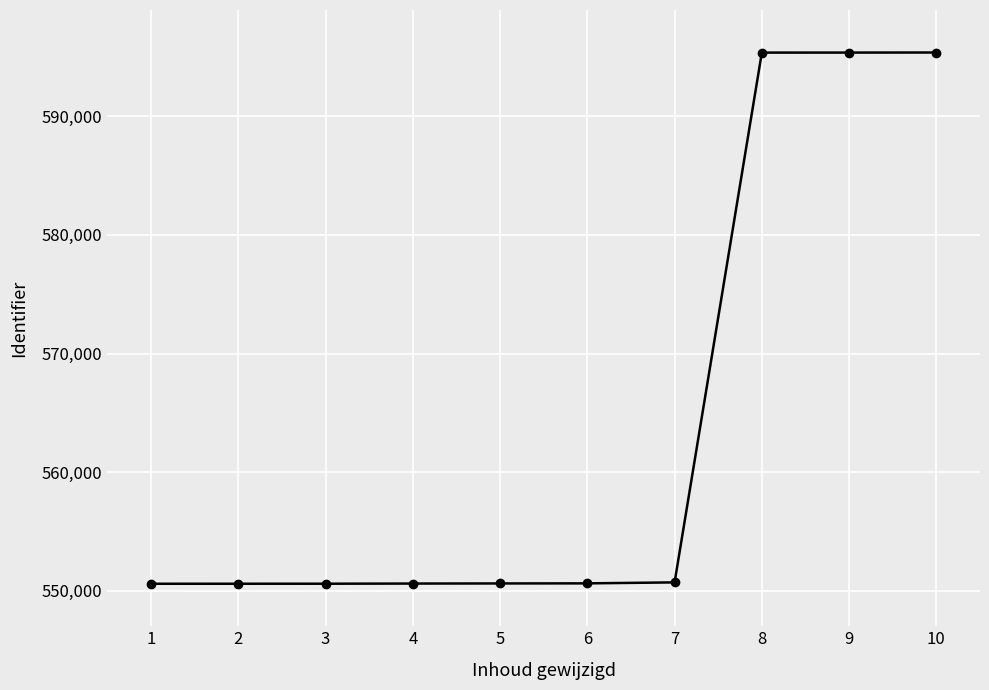

Is this an area chart (filled region under the line)?

No